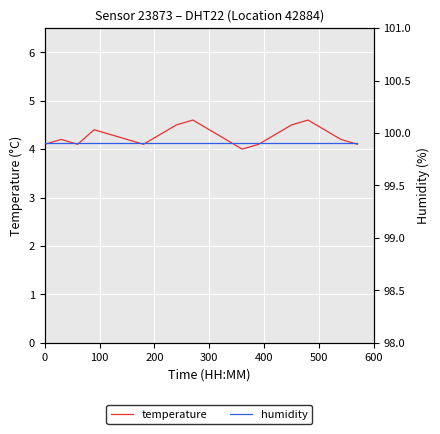

Count the number of categories in the chart.

20